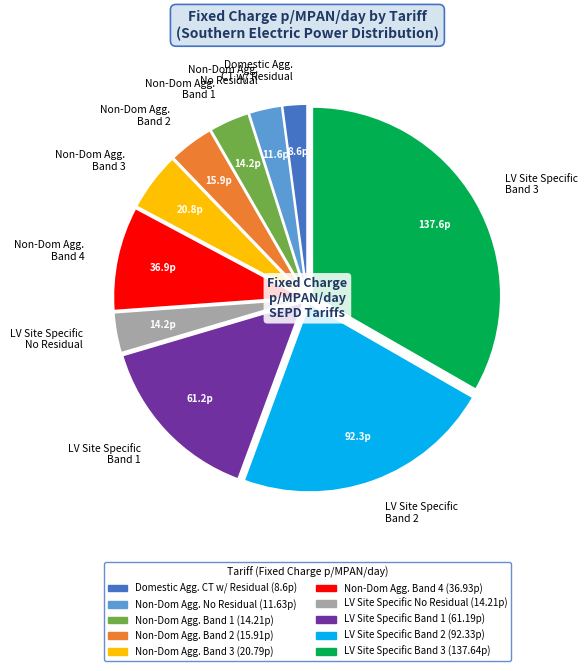

Between Domestic Agg. CT w/ Residual and Non-Dom Agg. Band 4, which is larger?

Non-Dom Agg. Band 4